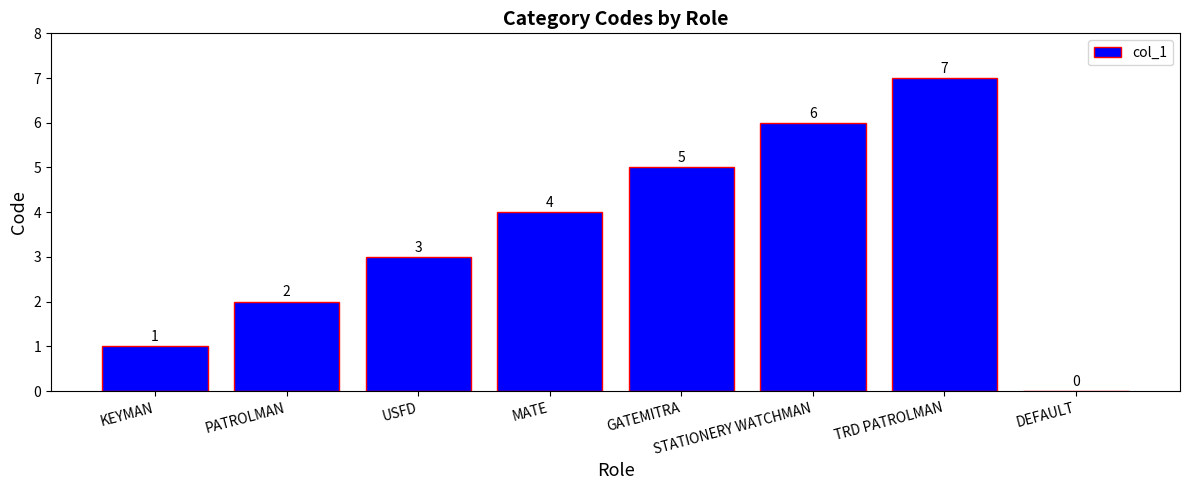

How many values are between 2 and 6?

5